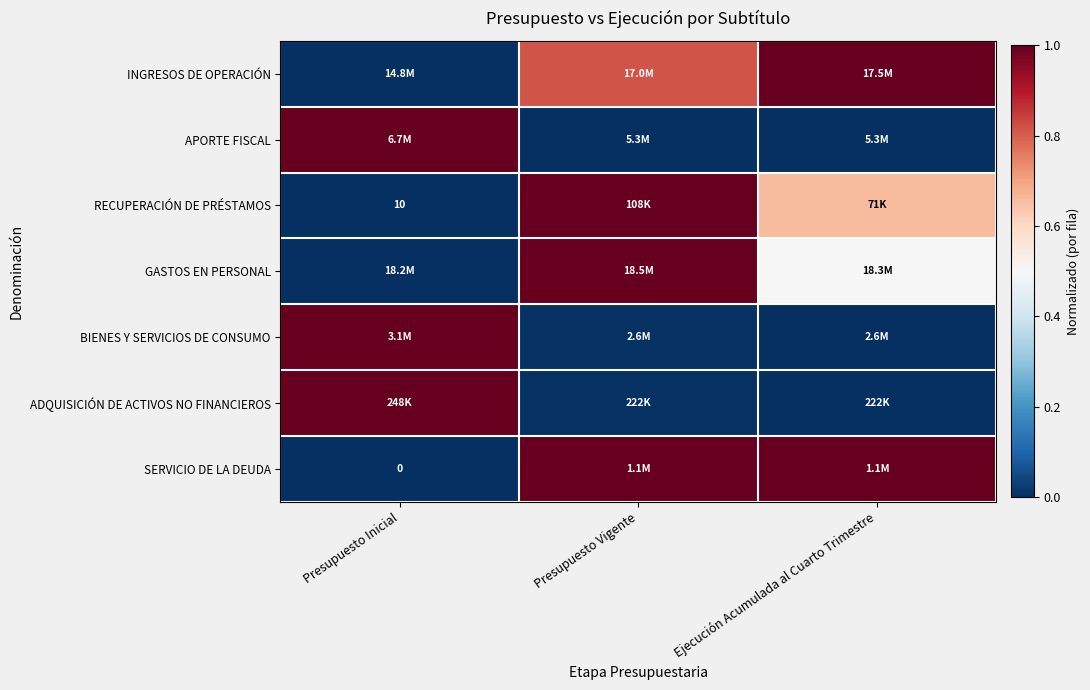

What is the difference between the ADQUISICIÓN DE ACTIVOS NO FINANCIEROS values at Ejecución Acumulada al Cuarto Trimestre and Presupuesto Inicial?

1.0